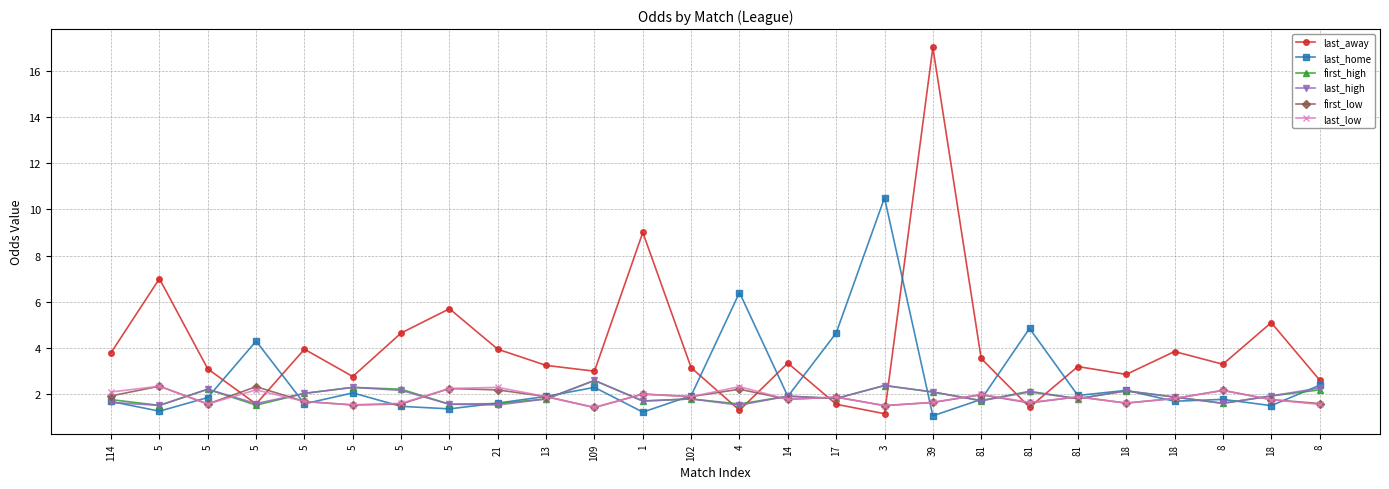

Reading left to right, transcribe all the data shown in this chart.

last_away: 3.8	7.0	3.1	1.6	4.0	2.8	4.7	5.7	4.0	3.2	3.0	9.0	3.1	1.3	3.4	1.6	1.2	17.0	3.5	1.4	3.2	2.9	3.9	3.3	5.1	2.6
last_home: 1.7	1.3	1.9	4.3	1.6	2.1	1.5	1.4	1.6	1.9	2.3	1.2	1.9	6.4	1.9	4.7	10.5	1.1	1.8	4.8	1.9	2.2	1.7	1.8	1.5	2.4
first_high: 1.8	1.5	2.2	1.5	2.0	2.3	2.2	1.6	1.6	1.8	2.6	1.7	1.8	1.6	1.9	1.8	2.4	2.1	1.7	2.1	1.8	2.1	1.9	1.6	1.9	2.2
last_high: 1.6	1.5	2.2	1.6	2.0	2.3	2.2	1.6	1.5	1.8	2.6	1.7	1.8	1.5	1.9	1.8	2.4	2.1	1.7	2.1	1.8	2.1	1.9	1.6	1.9	2.3
first_low: 1.9	2.4	1.6	2.3	1.7	1.5	1.6	2.2	2.2	1.9	1.4	2.0	1.9	2.2	1.8	1.9	1.5	1.6	2.0	1.6	1.9	1.6	1.8	2.2	1.8	1.6
last_low: 2.1	2.4	1.6	2.2	1.7	1.5	1.6	2.2	2.3	1.9	1.4	2.0	1.9	2.3	1.8	1.9	1.5	1.6	2.0	1.6	1.9	1.6	1.8	2.2	1.8	1.6